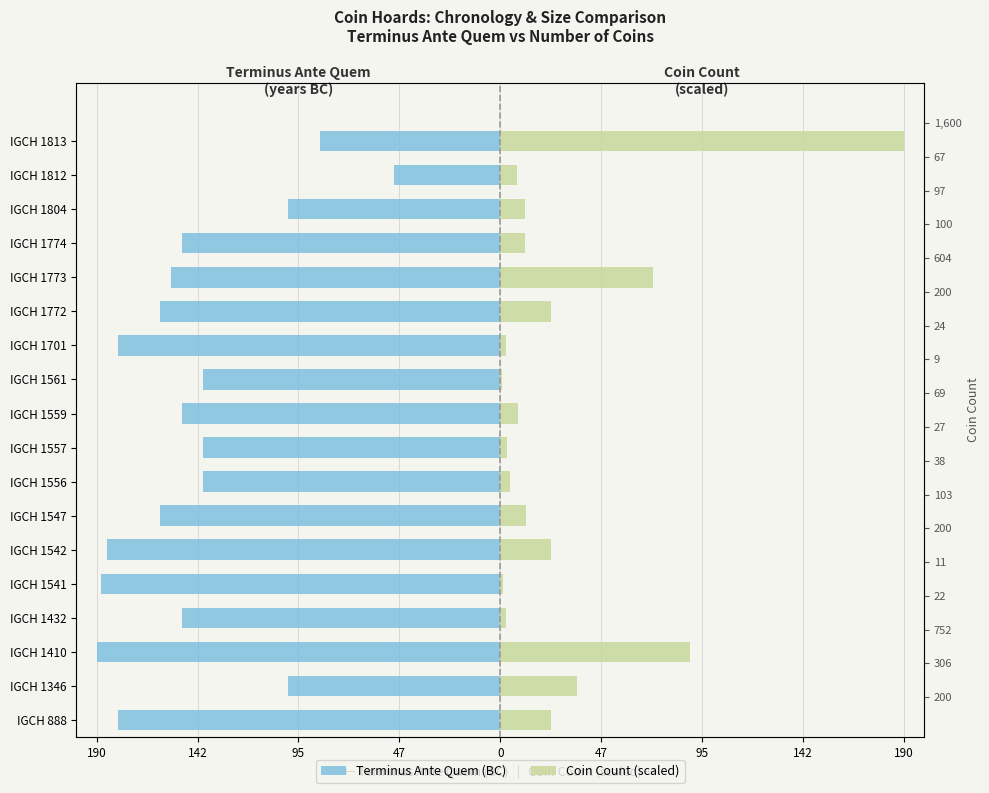

Reading left to right, extract all data points from this chart.

Terminus Ante Quem (BC): -180.0	-100.0	-190.0	-150.0	-188.0	-185.0	-160.0	-140.0	-140.0	-150.0	-140.0	-180.0	-160.0	-155.0	-150.0	-100.0	-50.0	-85.0
Coin Count (scaled): 23.8	36.3	89.3	2.6	1.3	23.8	12.2	4.5	3.2	8.2	1.1	2.8	23.8	71.7	11.9	11.5	8.0	190.0